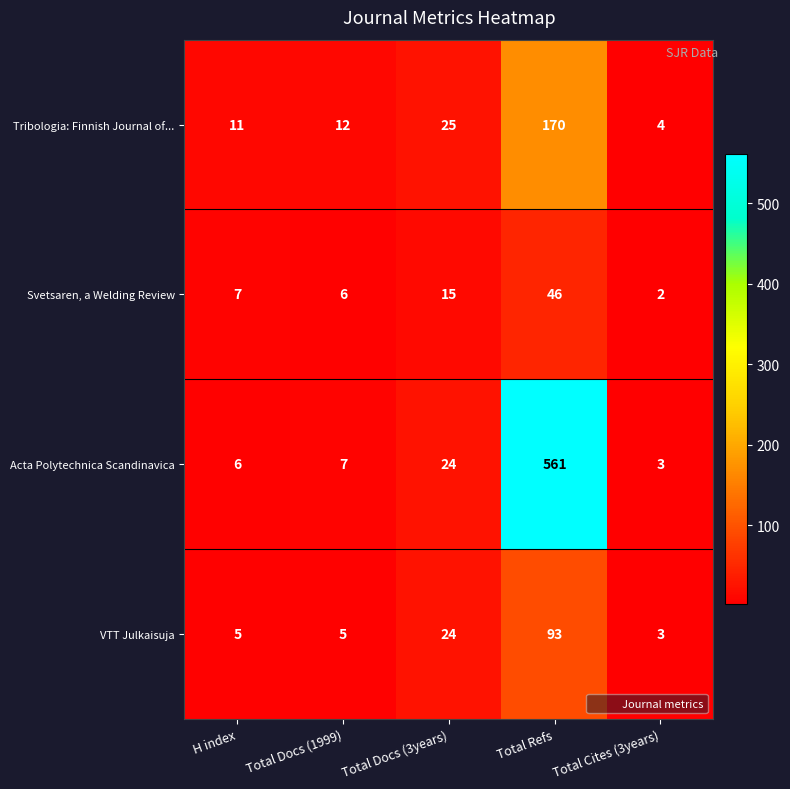

What is the total value across all series at Total Docs (3years)?

88